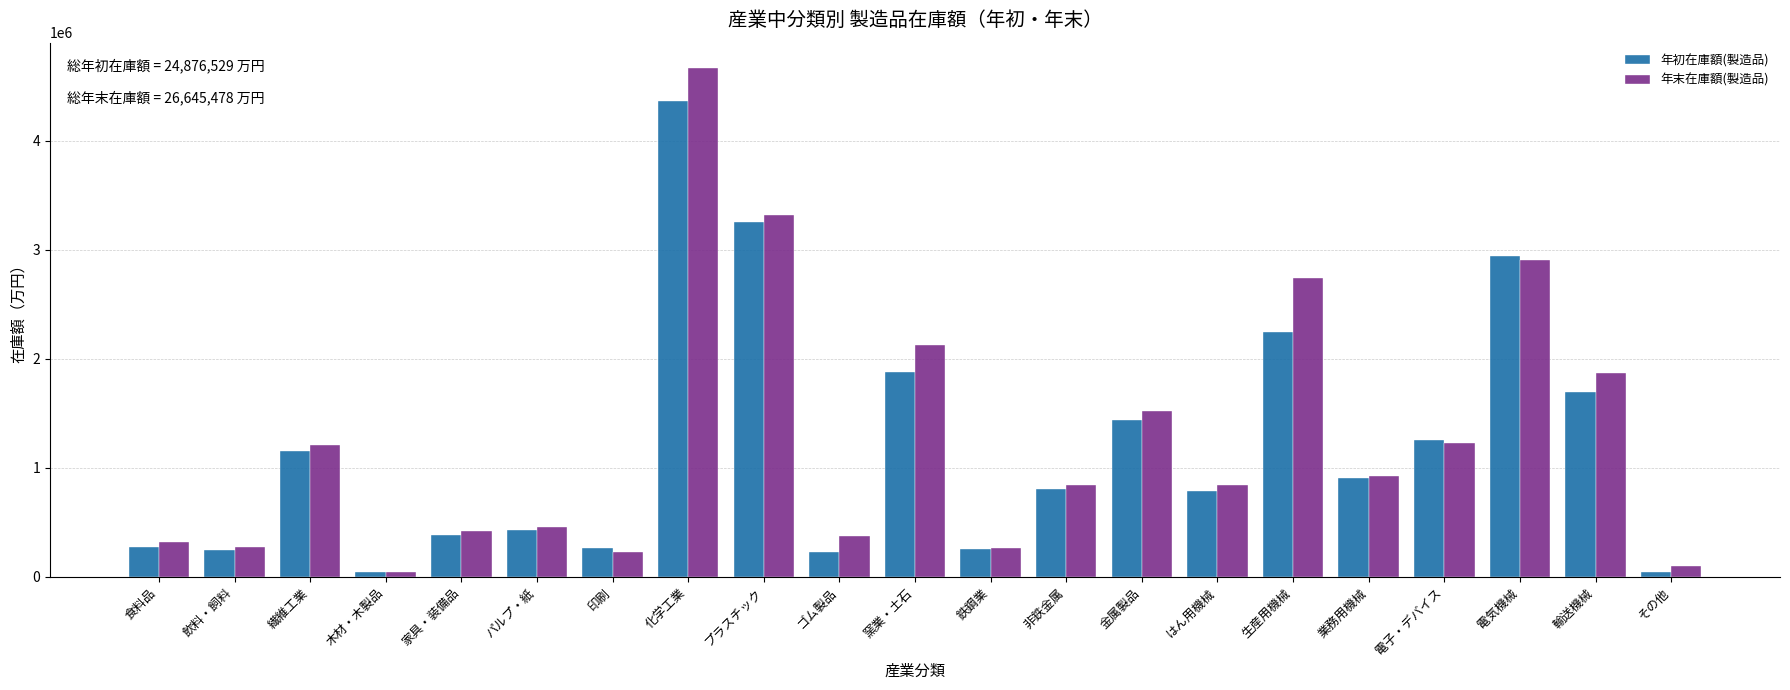

At which label does 年初在庫額(製造品) reach its peak?

化学工業